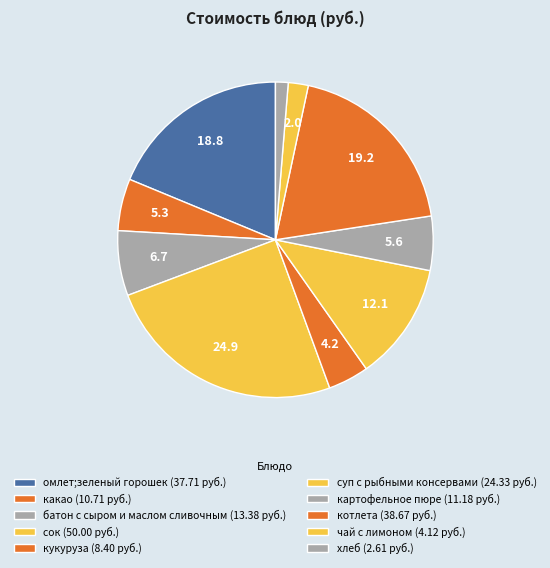

Count the number of slices in the pie.

10